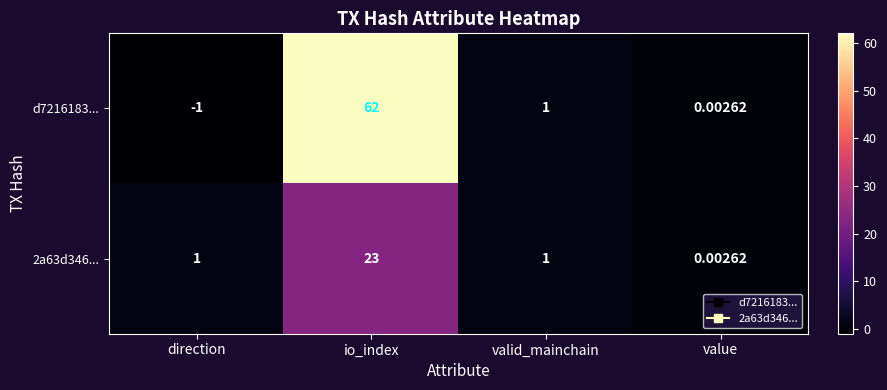

List the series in order of their overall mean, highest first.

d7216183..., 2a63d346...